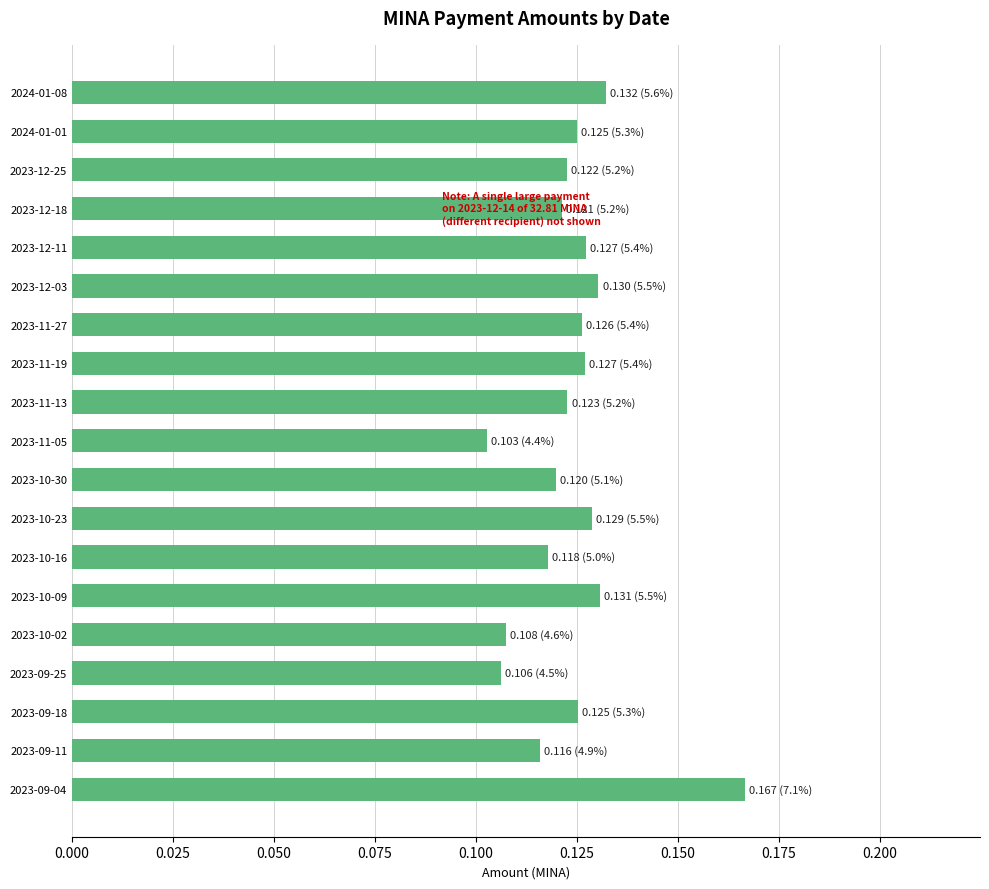

What is the sum of all values?

2.4